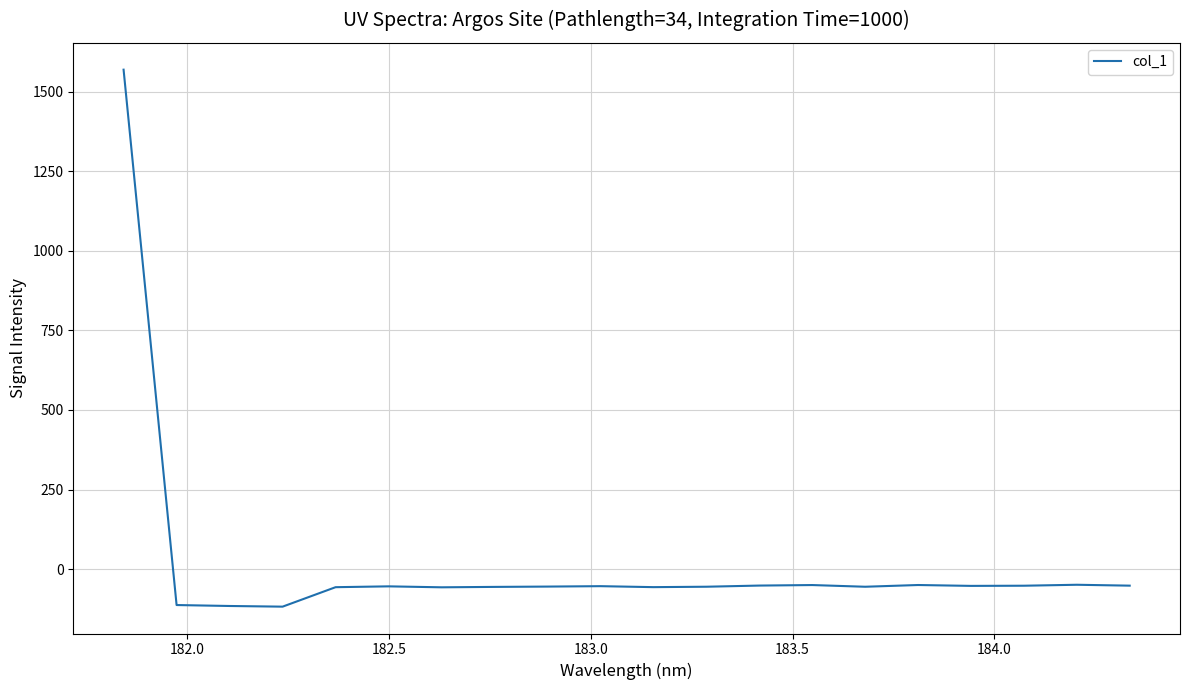

Does the chart have visible grid lines?

Yes